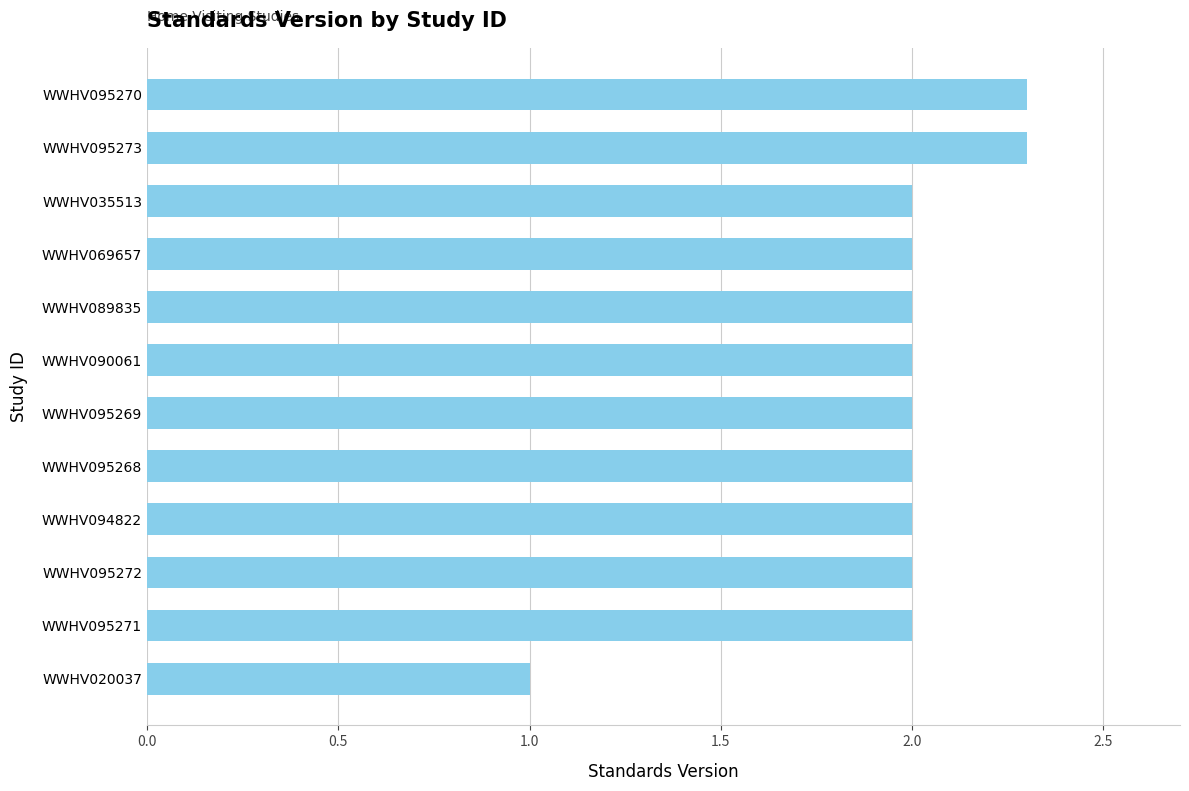

What is the sum of the values at WWHV095269 and WWHV094822?

4.0